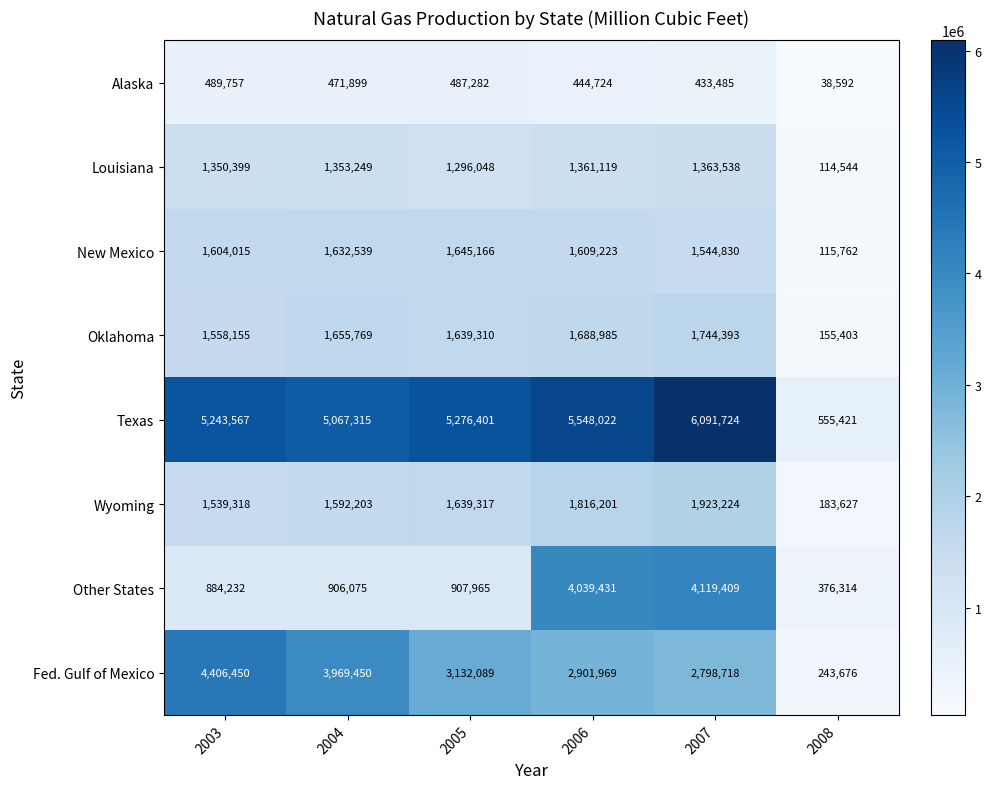

What is the difference between the maximum and minimum values in the Other States series?

3743095